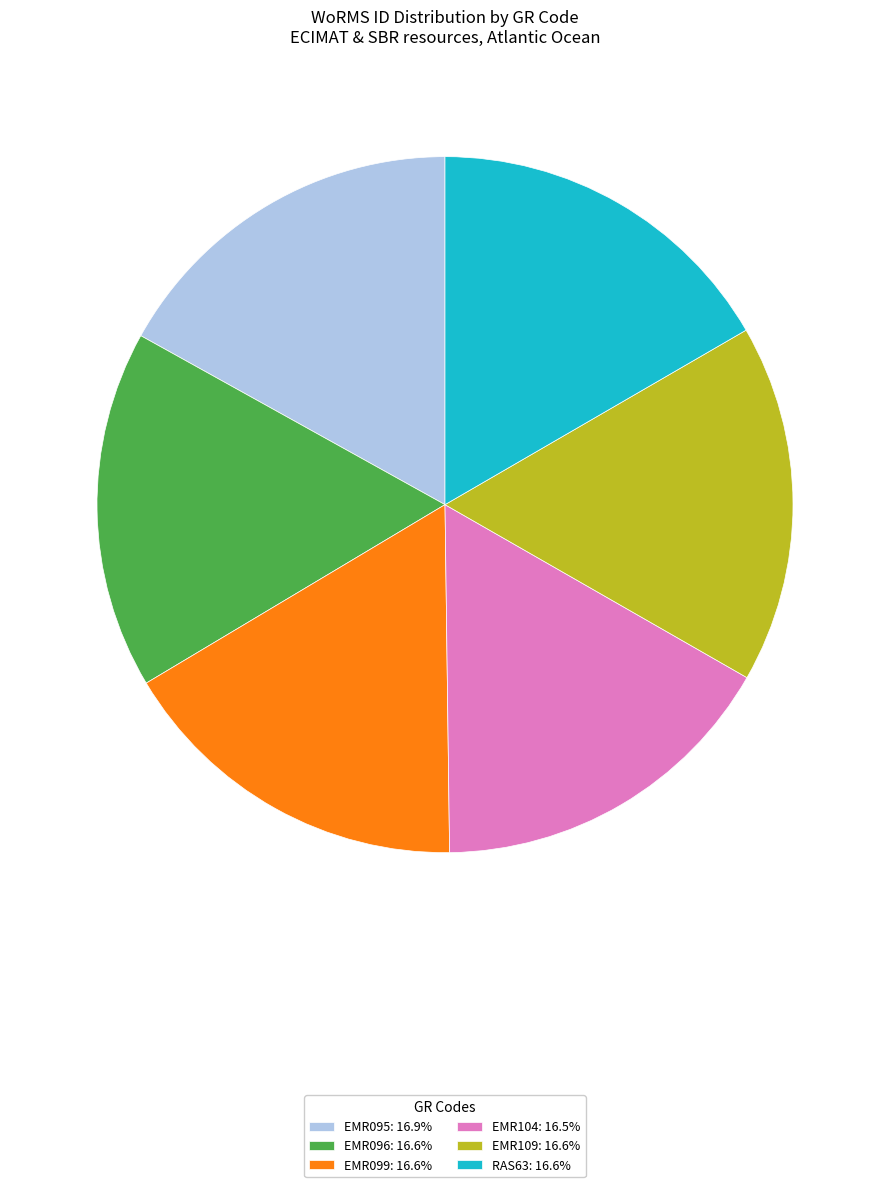

True or false: EMR096 accounts for 17% of the total.

True